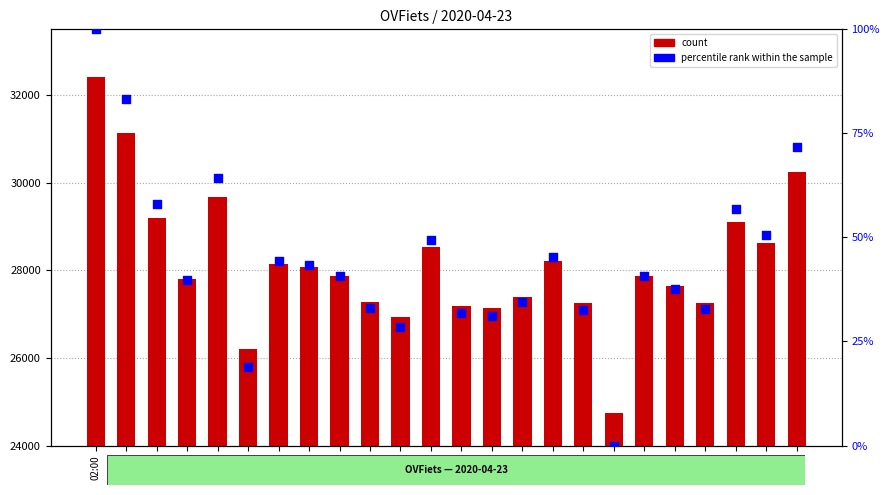

Which series contains the highest Y value?

count